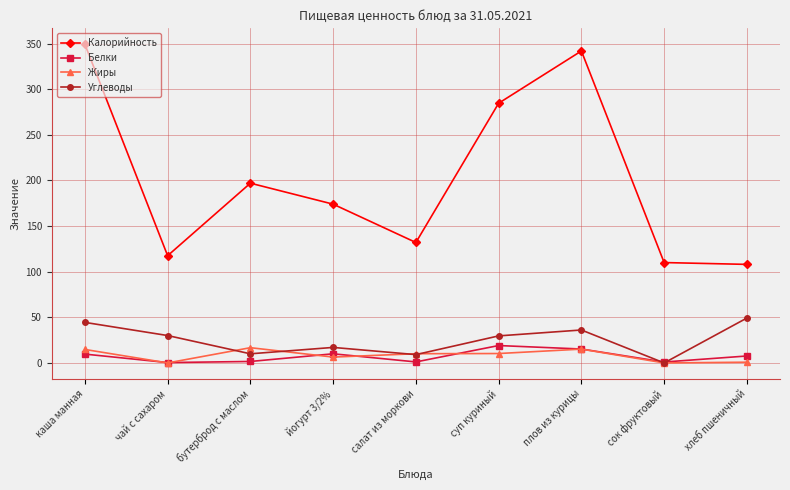

At how many categories does at least one series exceed 317?

2